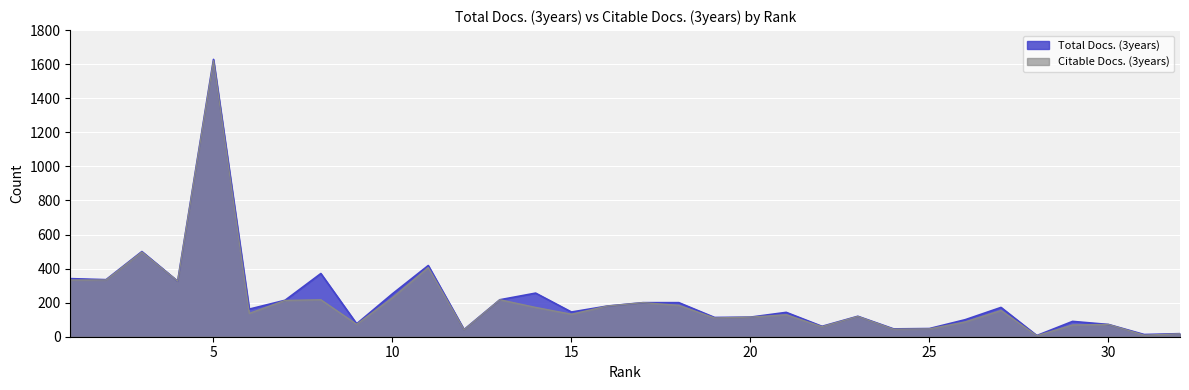

Reading left to right, extract all data points from this chart.

Total Docs. (3years): 341	335	500	326	1628	162	214	371	76	252	418	42	217	256	145	180	200	200	113	115	143	61	120	46	48	100	172	7	90	72	13	18
Citable Docs. (3years): 333	333	497	326	1620	137	213	217	73	229	406	41	217	172	132	180	200	184	110	115	129	59	119	44	46	87	154	6	69	72	9	17